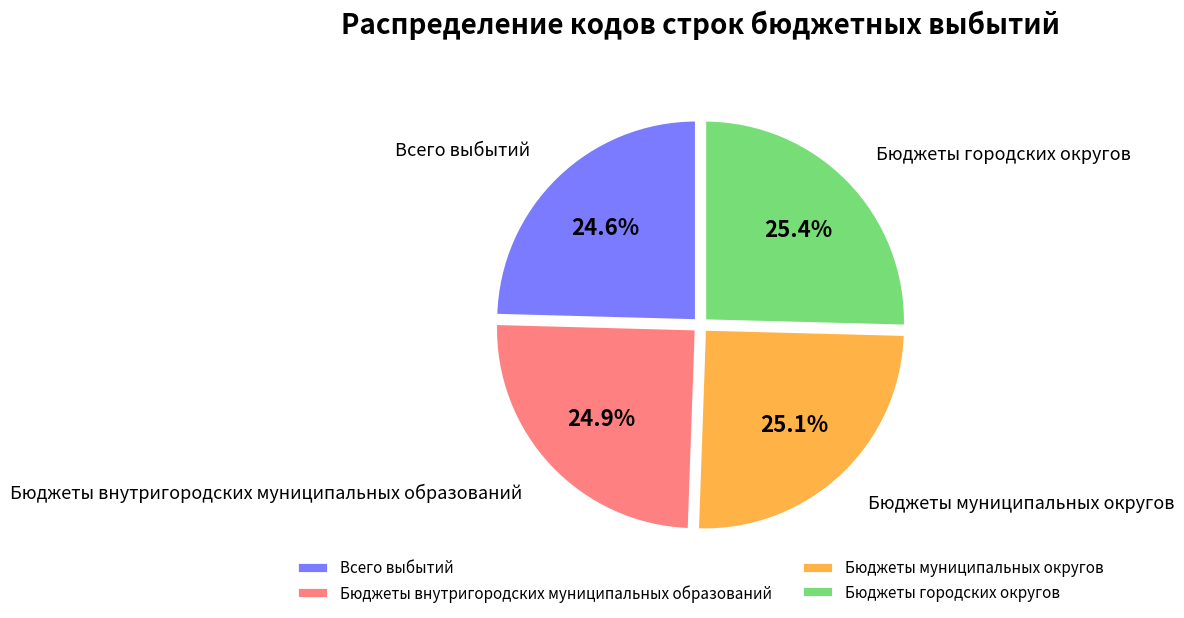

What is the total percentage of Бюджеты внутригородских муниципальных образований and Бюджеты муниципальных округов?

50.0%